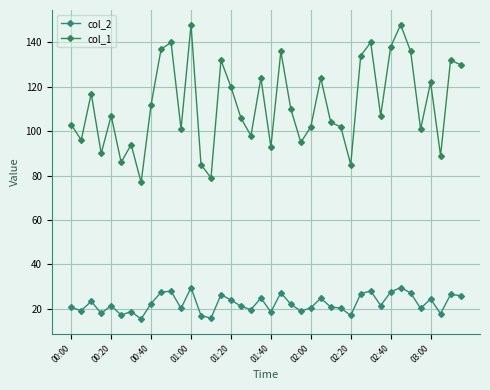

What is the value of the col_2 point at the 26th from the left?

24.8